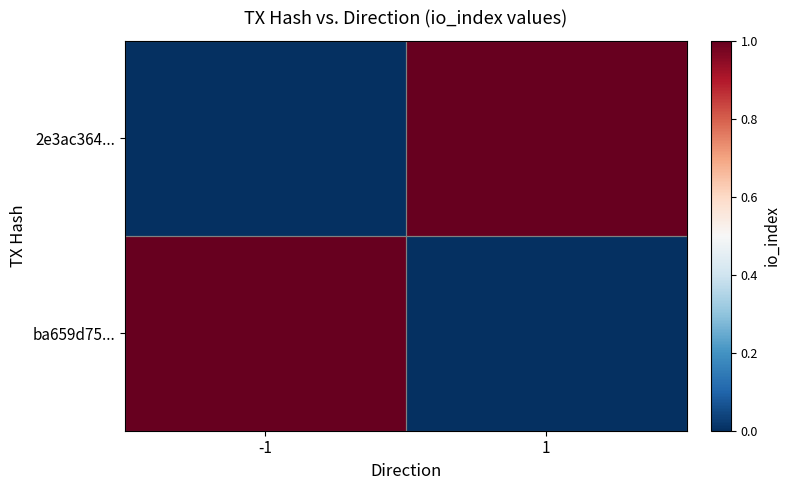

What is the difference between the highest and lowest values at -1?

1